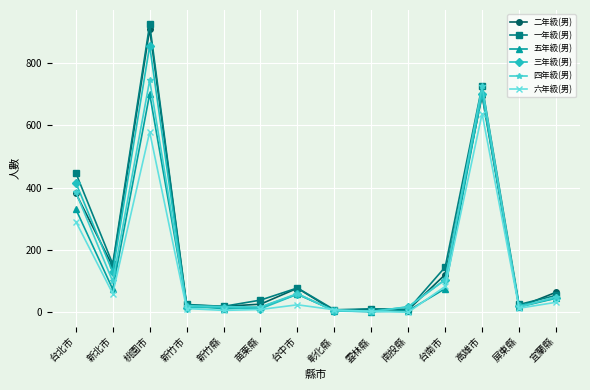

Where is the first local maximum for 六年級(男)?

桃園市